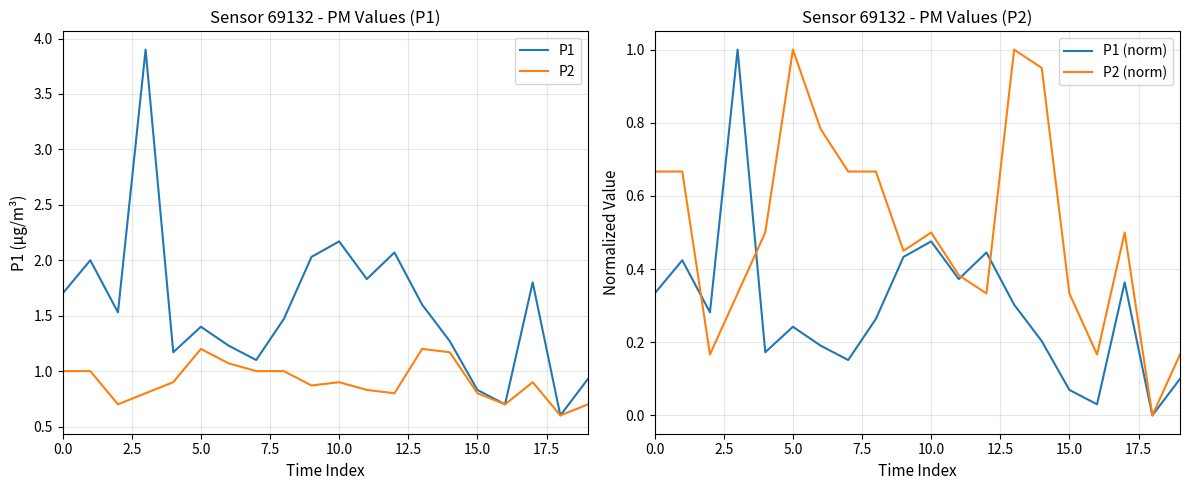

What is the difference between the highest and lowest values at 16?

0.7